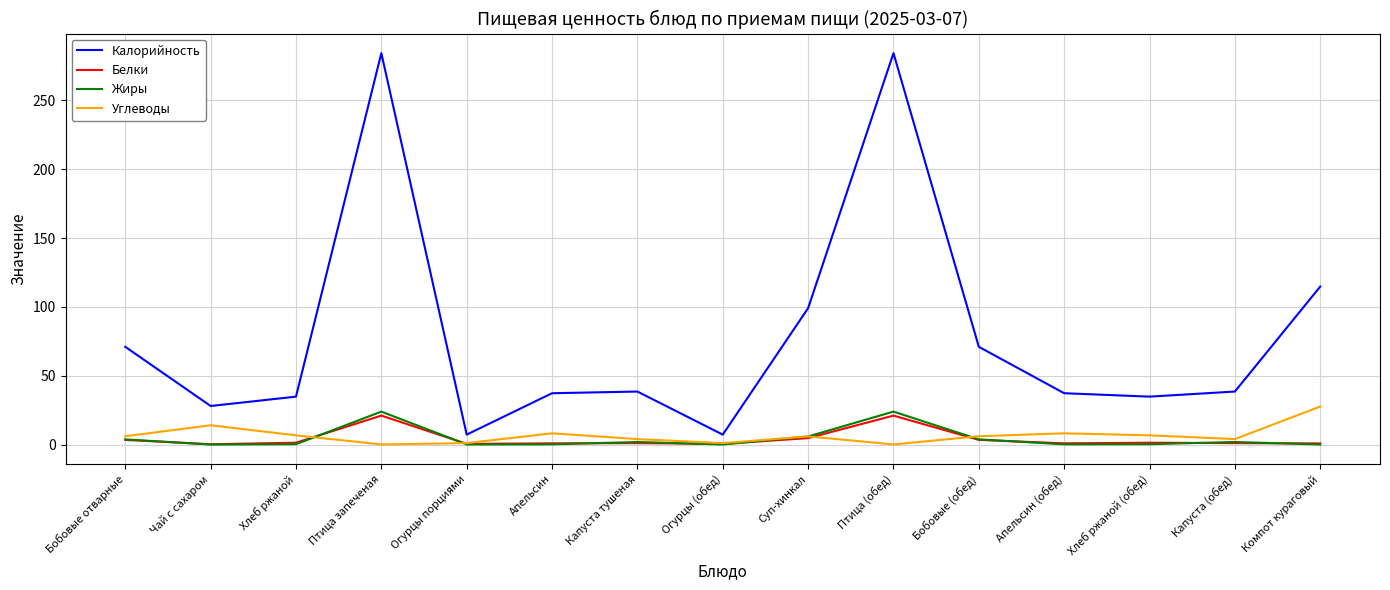

Is the value of Калорийность at Птица (обед) greater than the value of Жиры at Чай с сахаром?

Yes